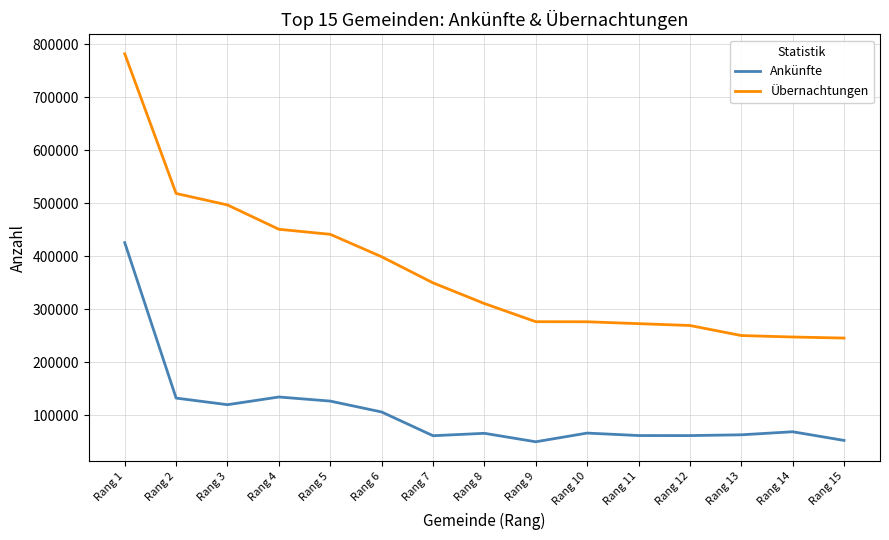

Which series has the largest range (max minus min)?

Übernachtungen